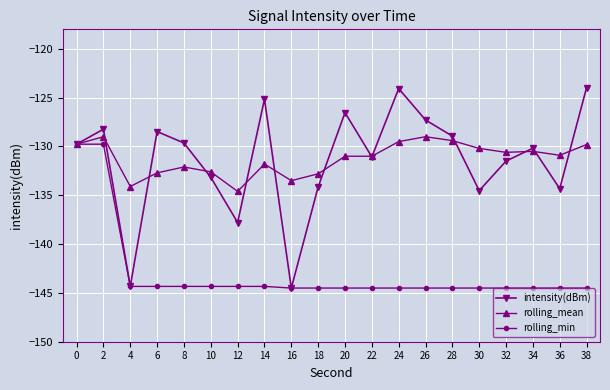

Where is the first local maximum for rolling_mean?

2